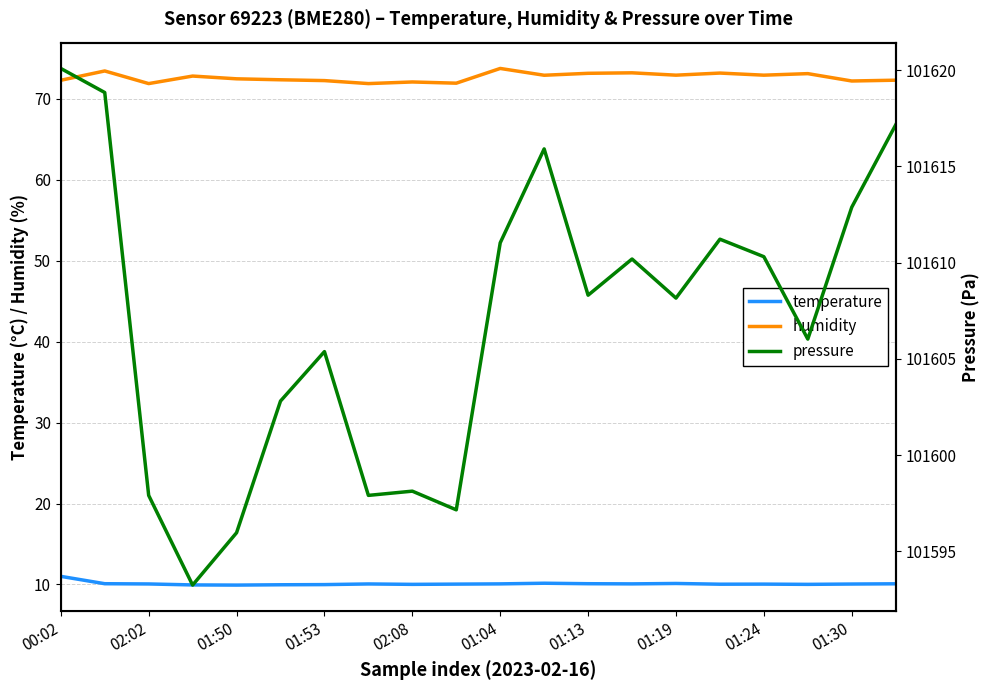

True or false: pressure and humidity cross at least once.

False